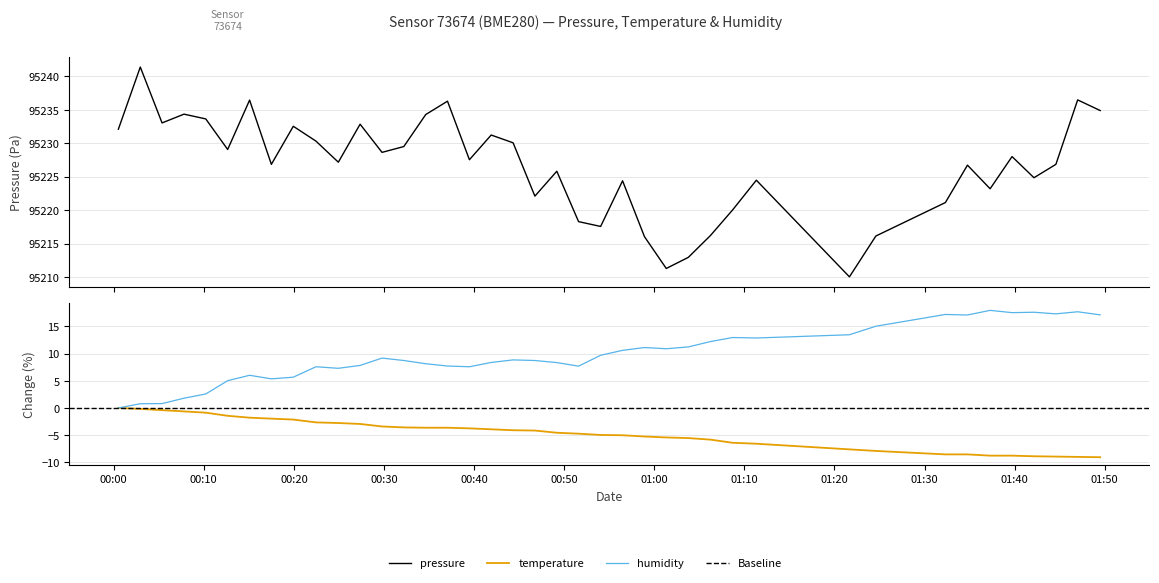

At which category does the chart reach its minimum across all series?

2023-05-22T01:49:30